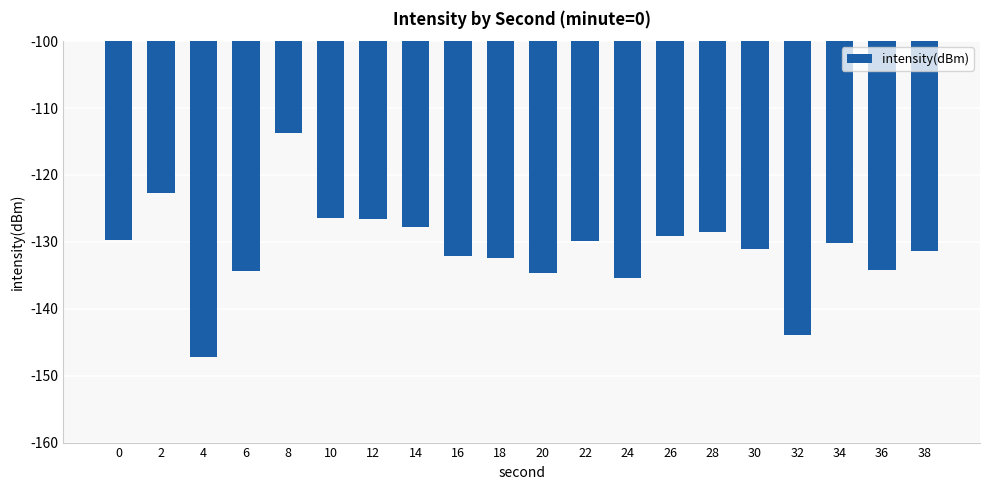

How many data points are less than -130?

11